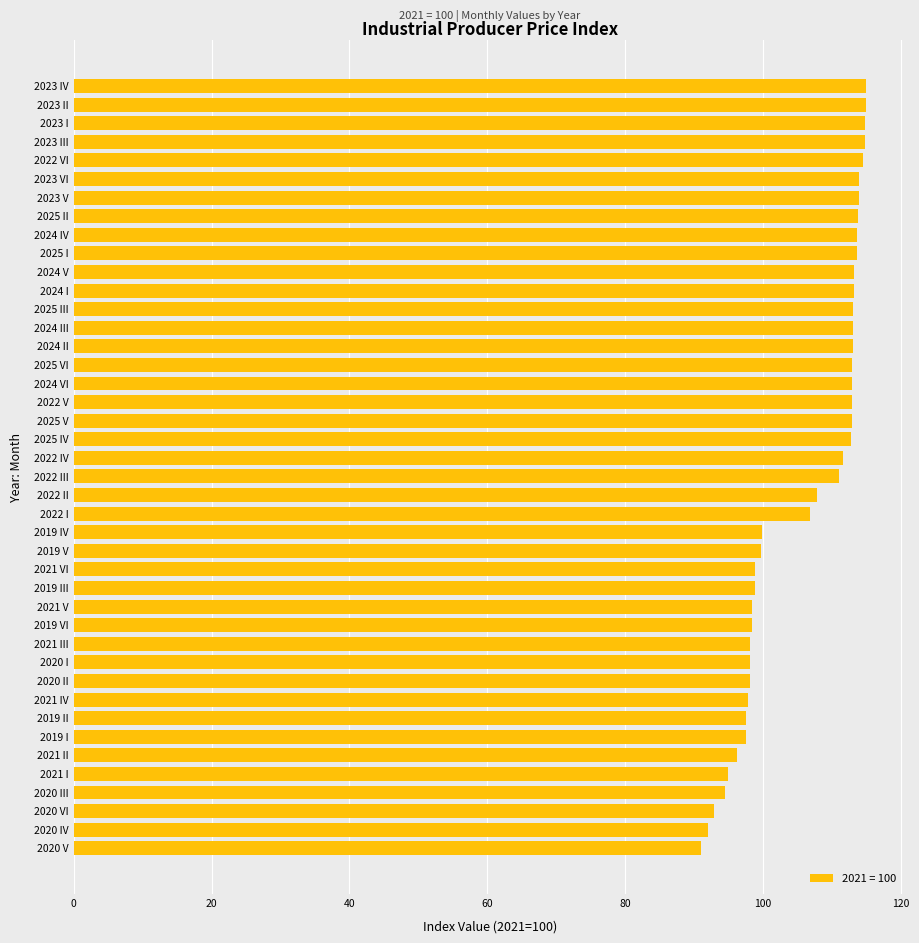

True or false: the data shows 149.0 at 2020 III.

False